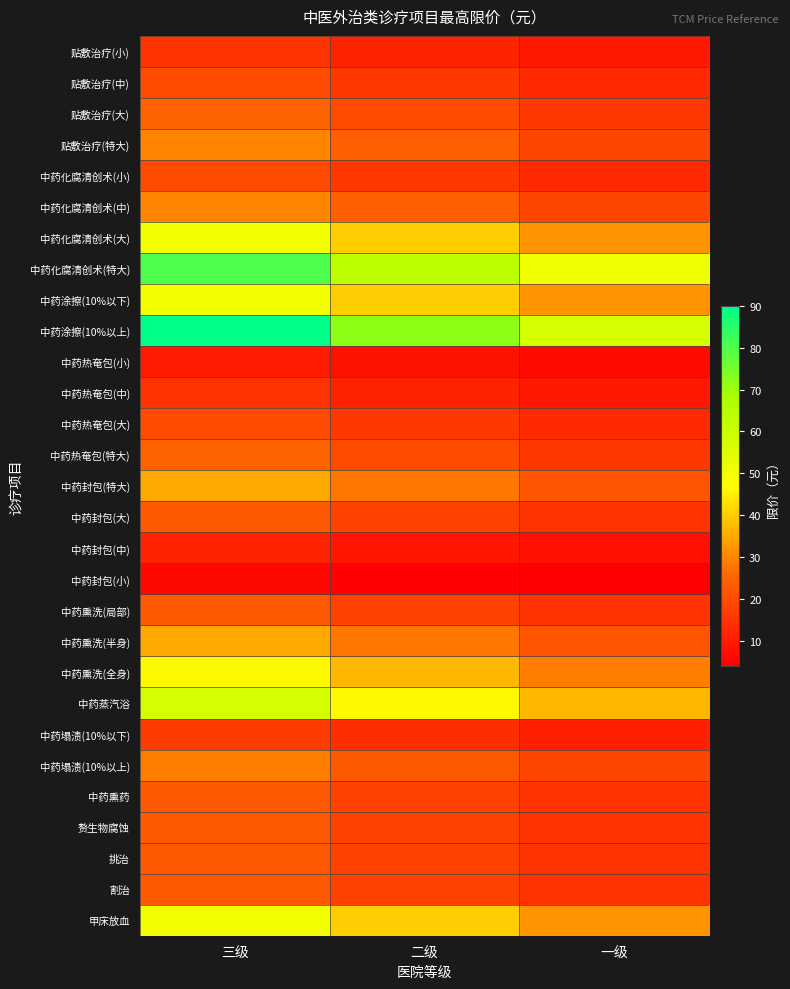

Reading right to left, transcribe all the data shown in this chart.

贴敷治疗(小): 一级=9.5	二级=12.0	三级=15.0
贴敷治疗(中): 一级=13.0	二级=16.0	三级=20.0
贴敷治疗(大): 一级=16.0	二级=20.0	三级=25.0
贴敷治疗(特大): 一级=19.0	二级=24.0	三级=30.0
中药化腐清创术(小): 一级=13.0	二级=16.0	三级=20.0
中药化腐清创术(中): 一级=19.0	二级=24.0	三级=30.0
中药化腐清创术(大): 一级=32.0	二级=40.0	三级=50.0
中药化腐清创术(特大): 一级=51.0	二级=64.0	三级=80.0
中药涂擦(10%以下): 一级=32.0	二级=40.0	三级=50.0
中药涂擦(10%以上): 一级=58.0	二级=72.0	三级=90.0
中药热奄包(小): 一级=6.5	二级=8.0	三级=10.0
中药热奄包(中): 一级=9.5	二级=12.0	三级=15.0
中药热奄包(大): 一级=13.0	二级=16.0	三级=20.0
中药热奄包(特大): 一级=16.0	二级=20.0	三级=25.0
中药封包(特大): 一级=22.0	二级=28.0	三级=35.0
中药封包(大): 一级=15.0	二级=18.0	三级=23.0
中药封包(中): 一级=7.5	二级=9.0	三级=12.0
中药封包(小): 一级=4.0	二级=4.5	三级=6.0
中药熏洗(局部): 一级=15.0	二级=18.0	三级=23.0
中药熏洗(半身): 一级=22.0	二级=28.0	三级=35.0
中药熏洗(全身): 一级=29.0	二级=37.0	三级=46.0
中药蒸汽浴: 一级=37.0	二级=46.0	三级=58.0
中药塌渍(10%以下): 一级=11.0	二级=14.0	三级=17.0
中药塌渍(10%以上): 一级=19.0	二级=23.0	三级=29.0
中药熏药: 一级=15.0	二级=18.0	三级=23.0
赘生物腐蚀: 一级=15.0	二级=18.0	三级=23.0
挑治: 一级=15.0	二级=18.0	三级=23.0
割治: 一级=15.0	二级=18.0	三级=23.0
甲床放血: 一级=32.0	二级=40.0	三级=50.0